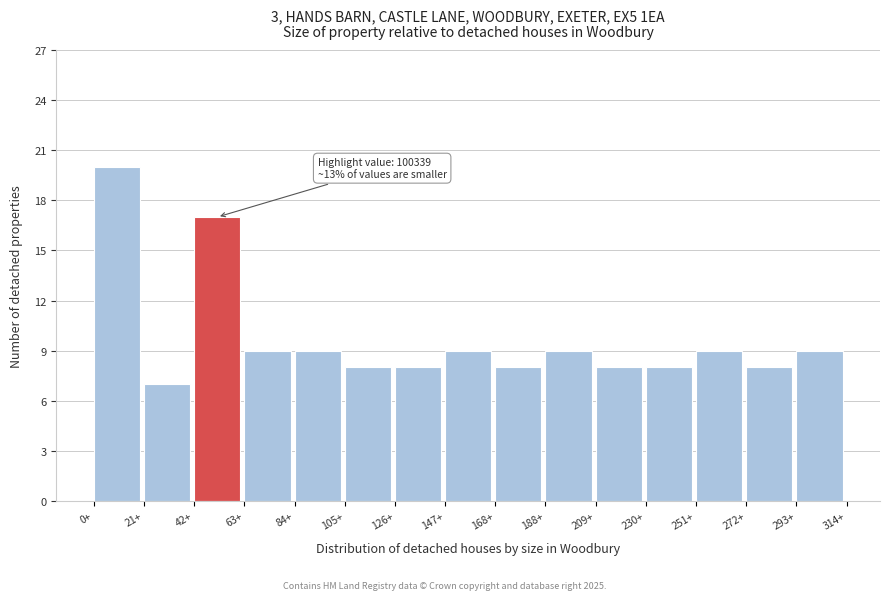

Reading left to right, transcribe all the data shown in this chart.

20	7	17	9	9	8	8	9	8	9	8	8	9	8	9